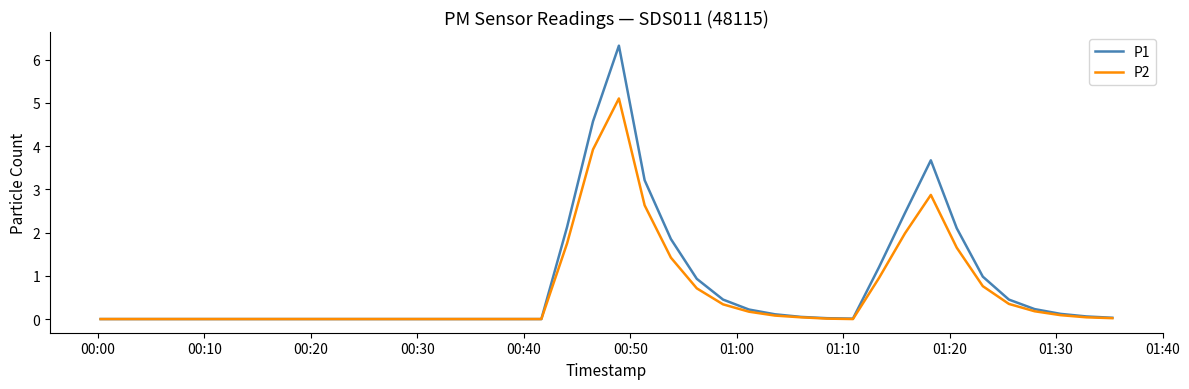

List the series in order of their peak value, highest first.

P1, P2